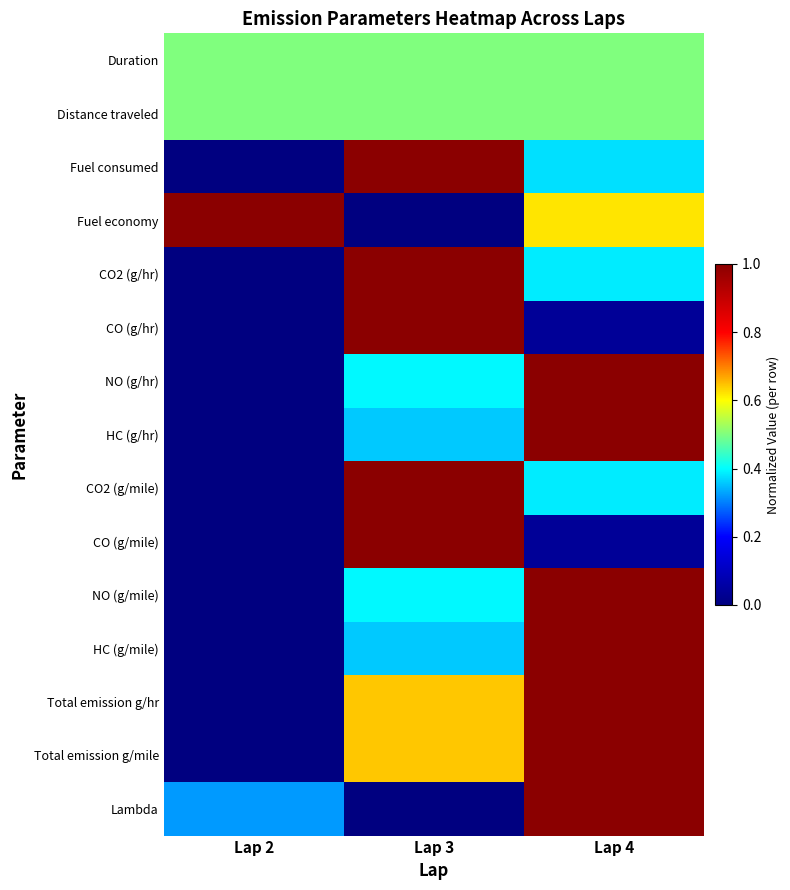

Which category has the lowest value across all series?

Lap 2